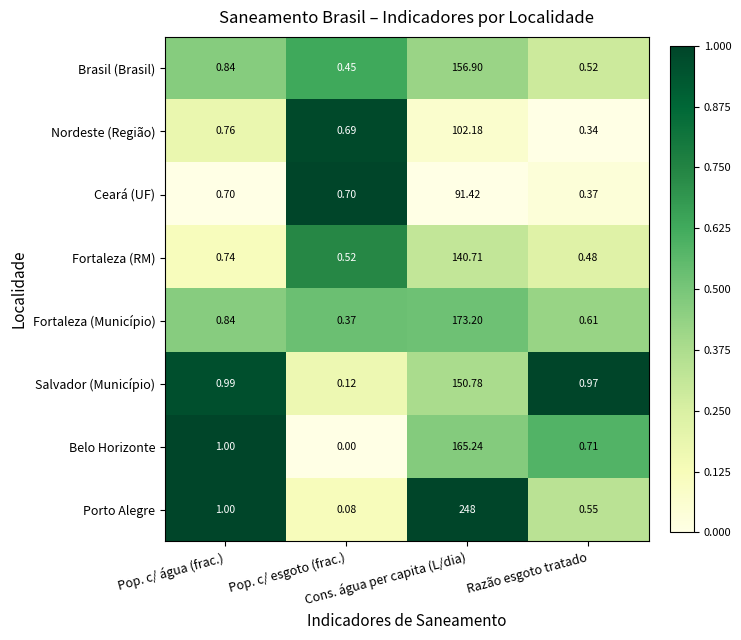

Which series has the largest total across all categories?

Porto Alegre